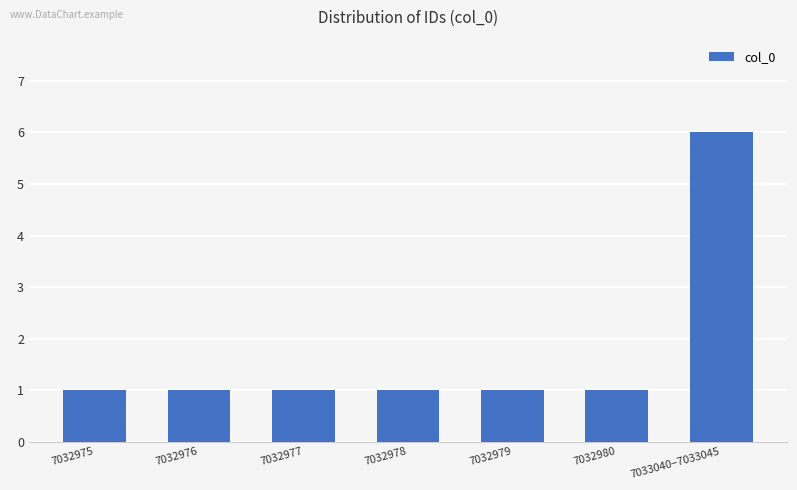

Reading left to right, extract all data points from this chart.

1	1	1	1	1	1	6